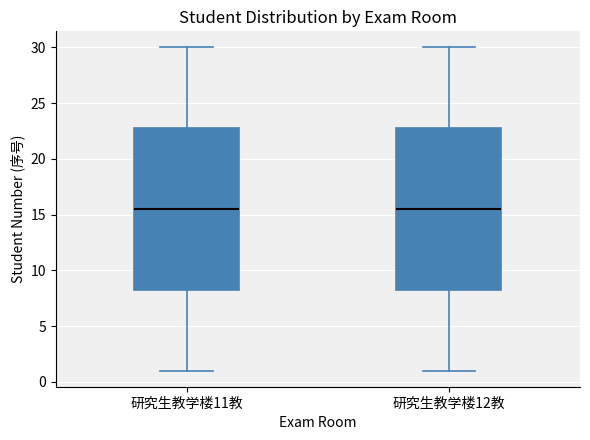

Where does the median line of the box for 研究生教学楼12教 sit on the y-axis? The values are not printed on the chart, so give them approximately, as read against the axis.

15.5